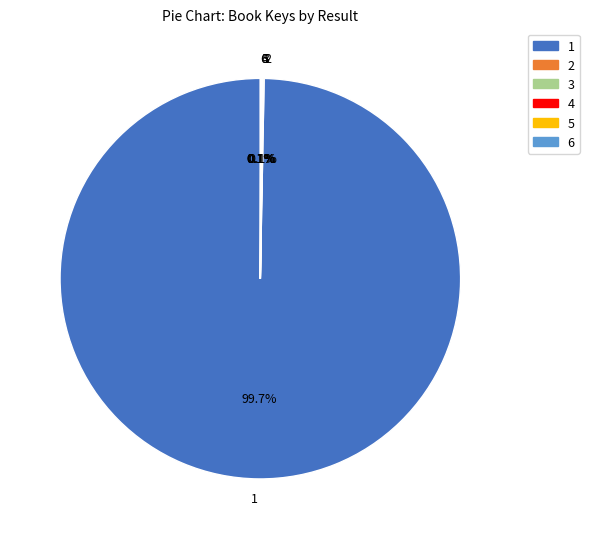

Which category accounts for the majority?

1